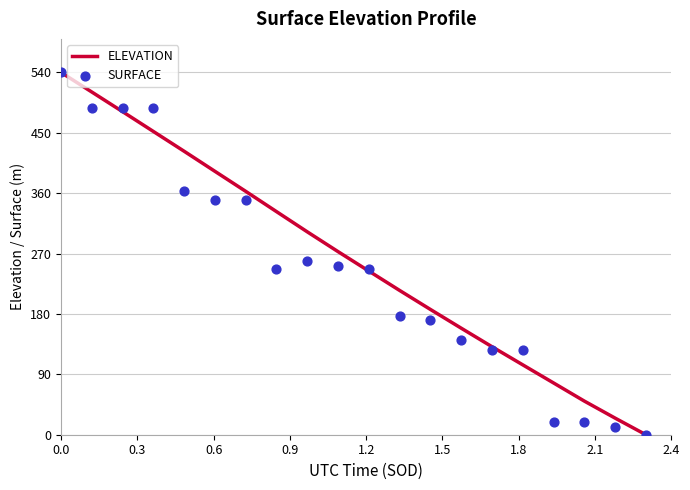

What is the highest value of the ELEVATION series?

540.0